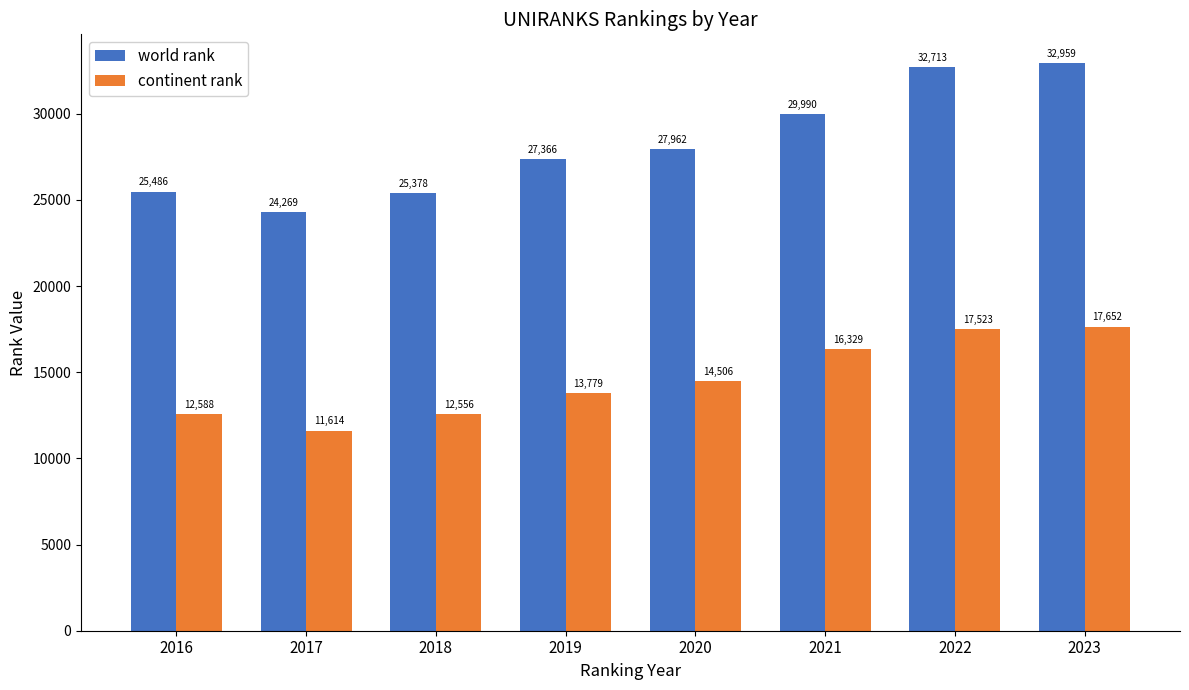

Reading right to left, extract all data points from this chart.

world rank: 2023=32959	2022=32713	2021=29990	2020=27962	2019=27366	2018=25378	2017=24269	2016=25486
continent rank: 2023=17652	2022=17523	2021=16329	2020=14506	2019=13779	2018=12556	2017=11614	2016=12588